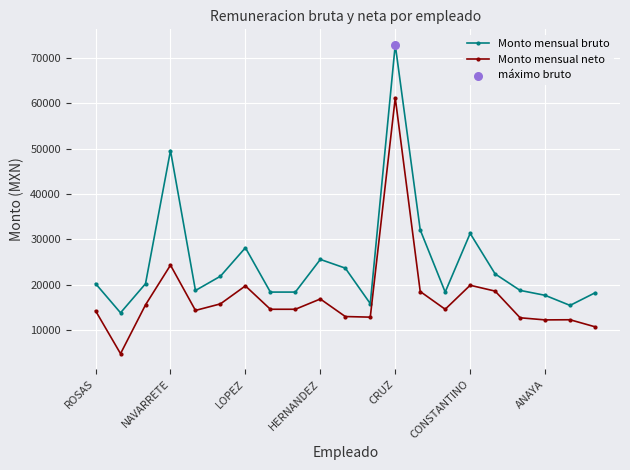

What is the maximum value shown in the chart?

72898.0